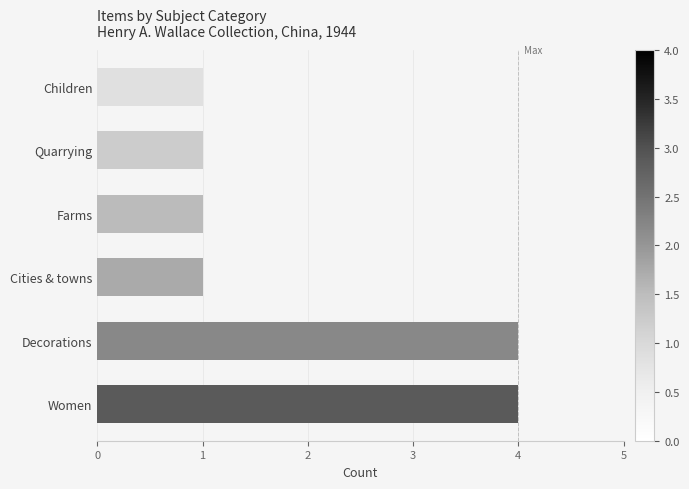

Reading bottom to top, extract all data points from this chart.

Women=4	Decorations=4	Cities & towns=1	Farms=1	Quarrying=1	Children=1